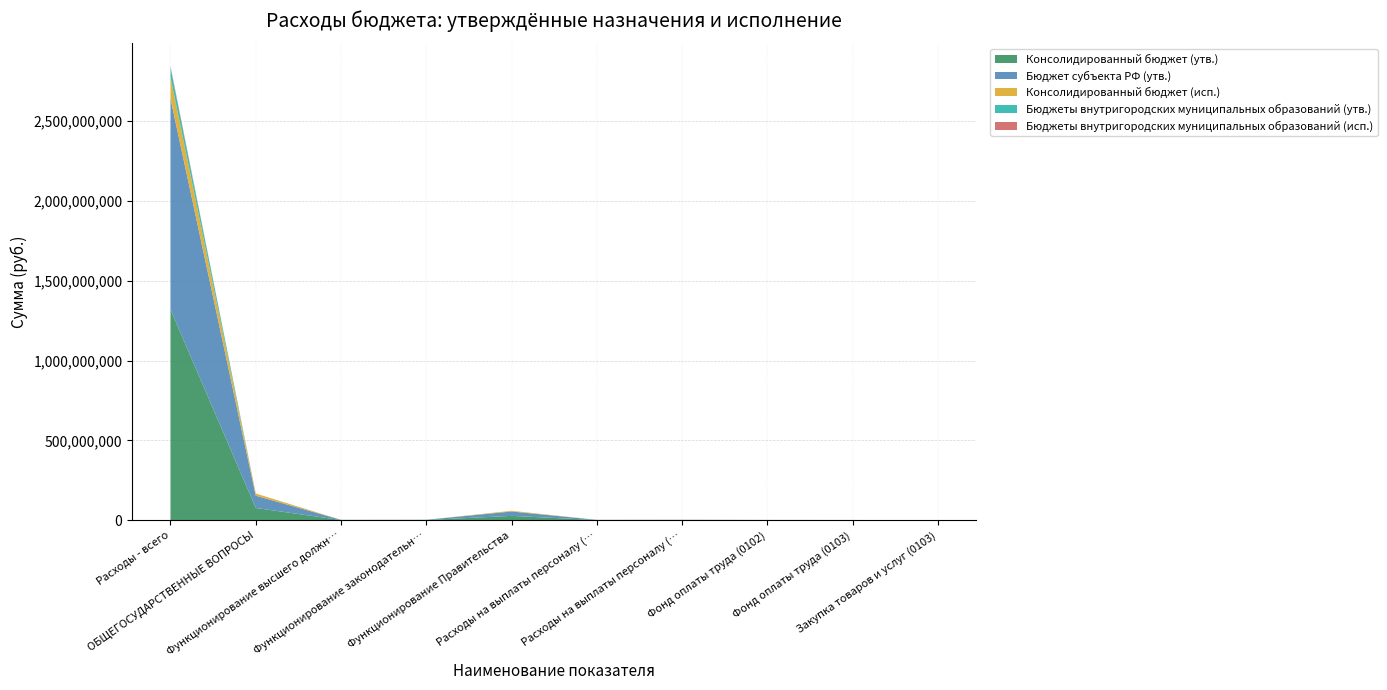

Reading left to right, extract all data points from this chart.

Консолидированный бюджет (утв.): 1320815372.5	76870017.3	1246300.0	1452200.0	27414700.0	1246300.0	1440705.0	957200.0	860635.6	11495.0
Бюджет субъекта РФ (утв.): 1320815372.5	76870017.3	1246300.0	1452200.0	27414700.0	1246300.0	1440705.0	957200.0	860635.6	11495.0
Консолидированный бюджет (исп.): 134383661.5	13637552.5	180449.5	139956.9	4479741.0	180449.5	128461.9	169632.5	82461.9	11495.0
Бюджеты внутригородских муниципальных образований (утв.): 60780292.0	10800.0	0.0	0.0	10800.0	0.0	0.0	0.0	0.0	0.0
Бюджеты внутригородских муниципальных образований (исп.): 8360850.0	2650.0	0.0	0.0	2650.0	0.0	0.0	0.0	0.0	0.0